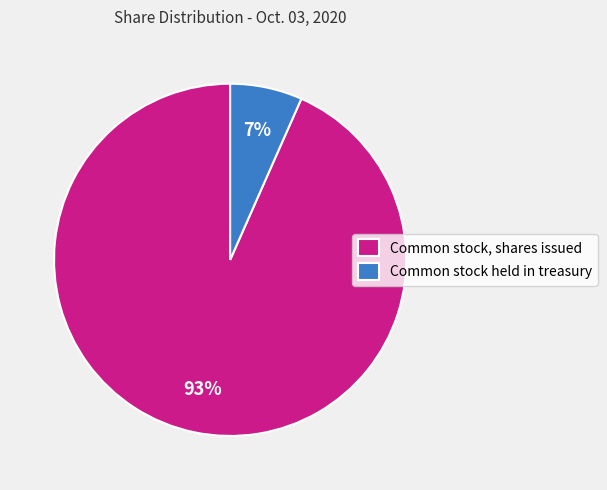

Which has a higher value, Common stock, shares issued or Common stock held in treasury?

Common stock, shares issued